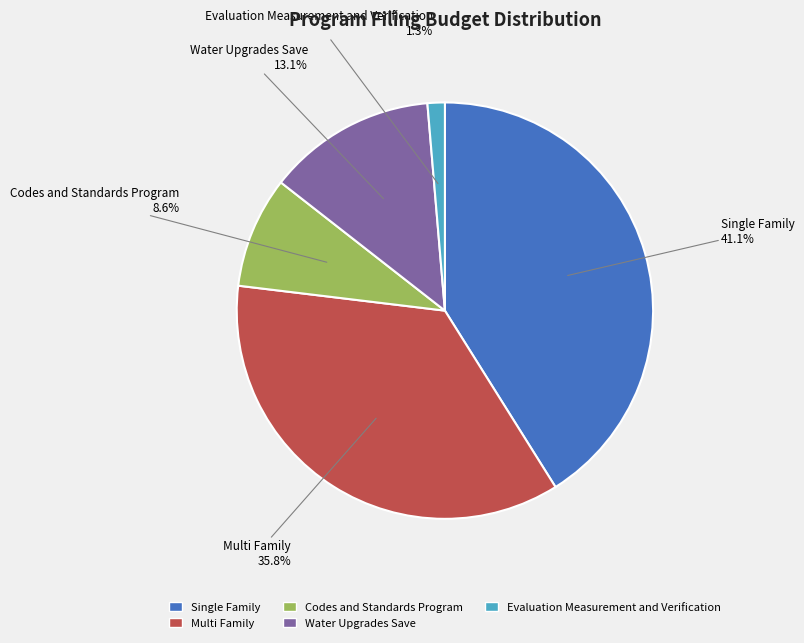

Count the number of slices in the pie.

5